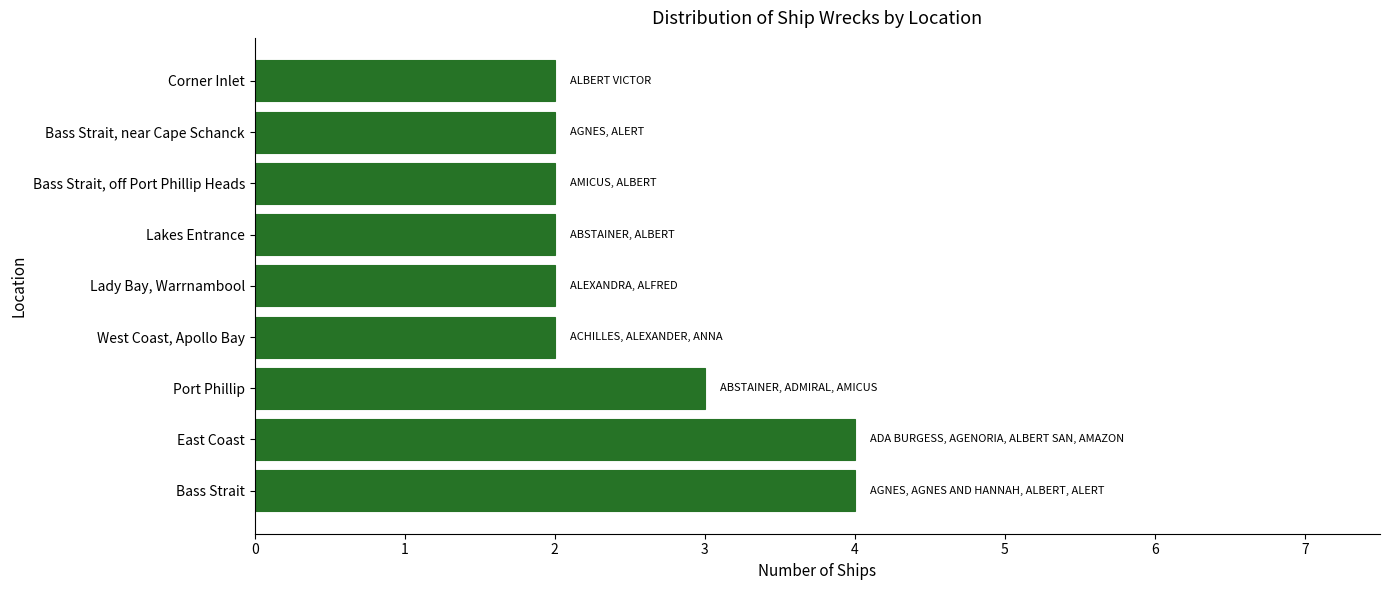

What is the maximum value shown in the chart?

4